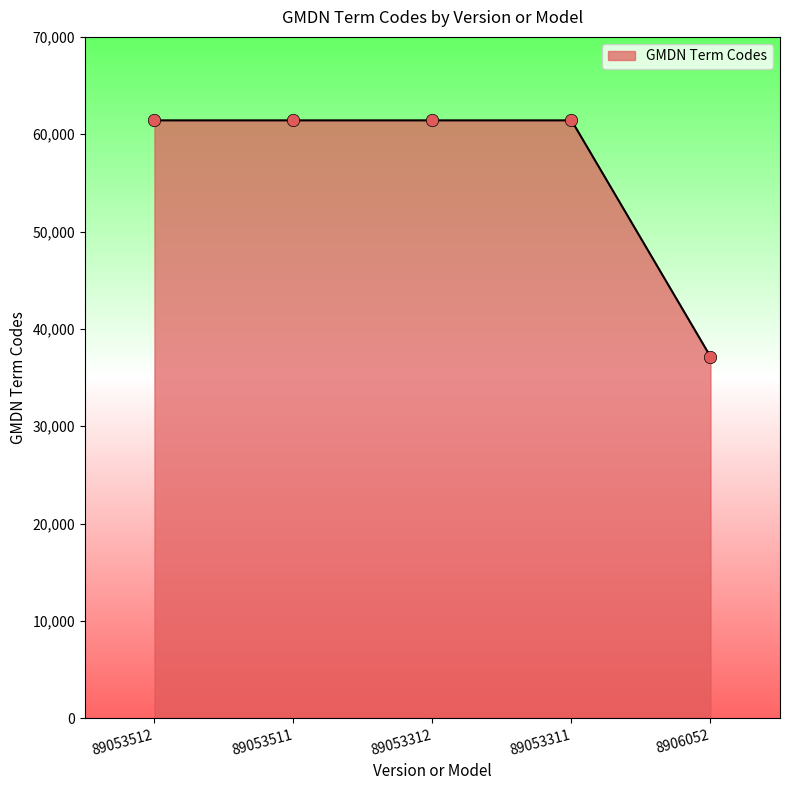

What is the ratio of the value at 89053312 to the value at 89053512?

1.0